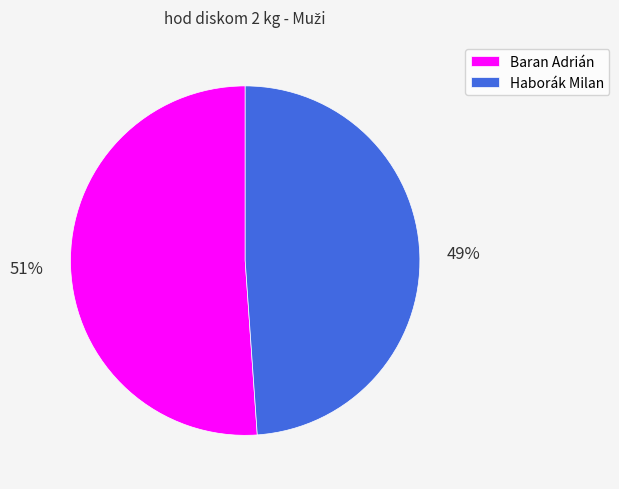

Between Baran Adrián and Haborák Milan, which is larger?

Baran Adrián